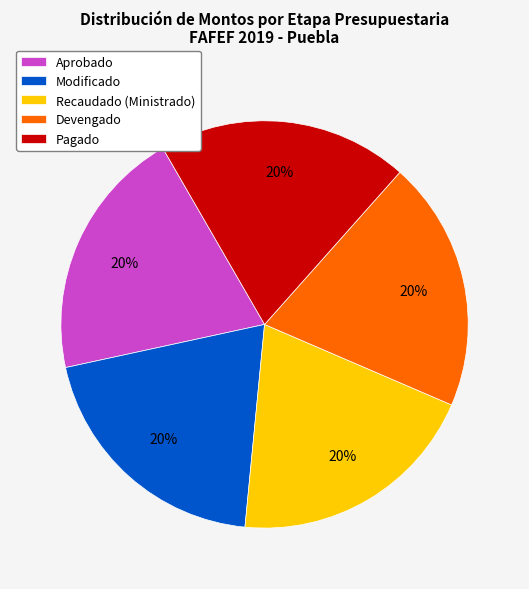

Is the sum of Devengado and Recaudado (Ministrado) greater than half?

No